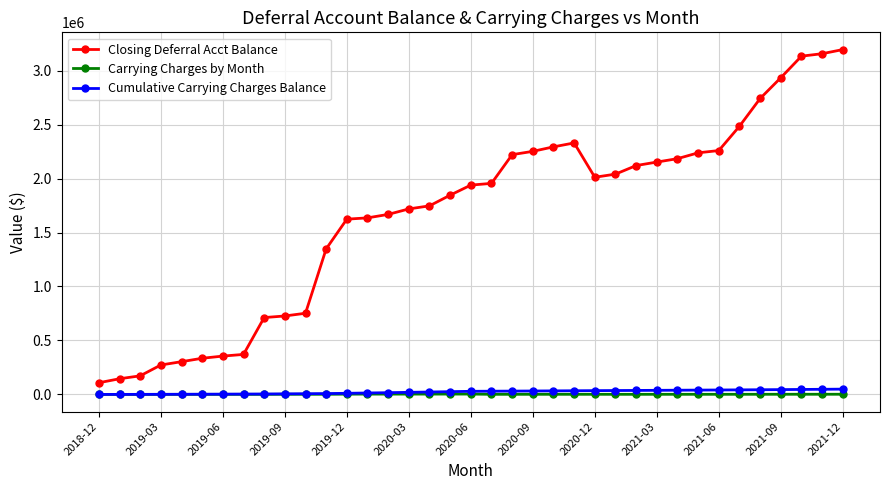

Which series has the largest total across all categories?

Closing Deferral Acct Balance